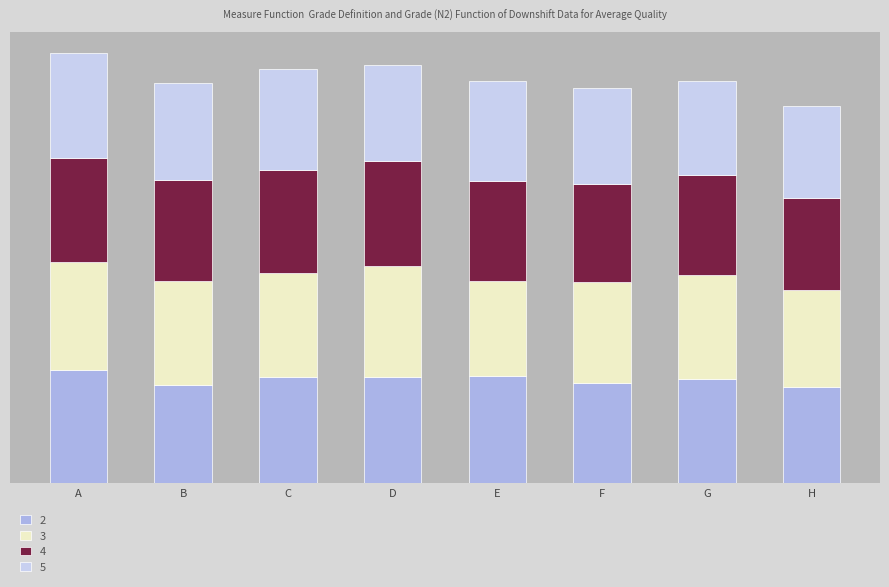

Rank the categories by 5 value from highest to lowest.

A, C, E, B, F, D, G, H